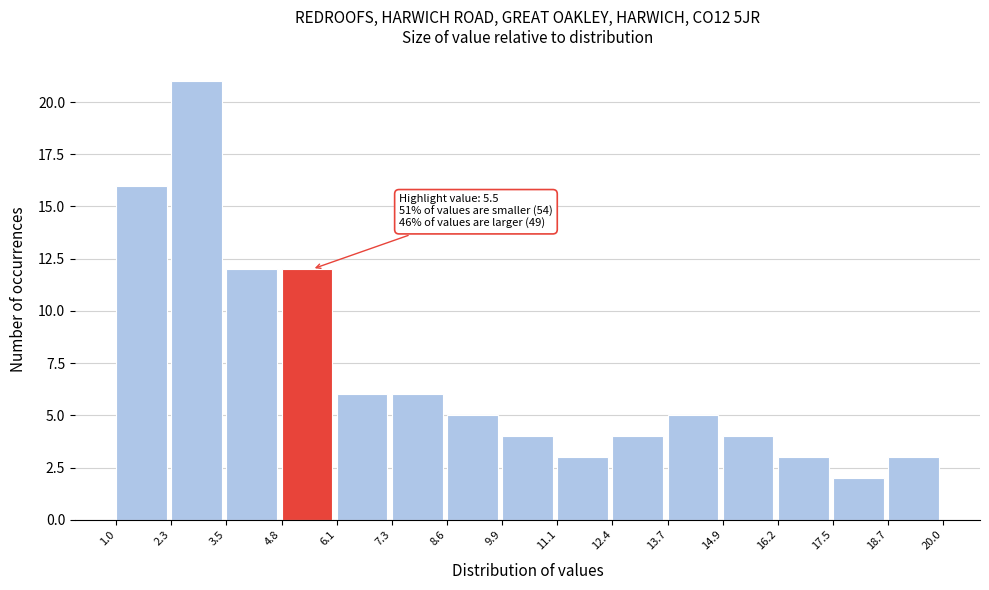

Over which range of the x-axis is the bar tallest?

2.3 to 3.5